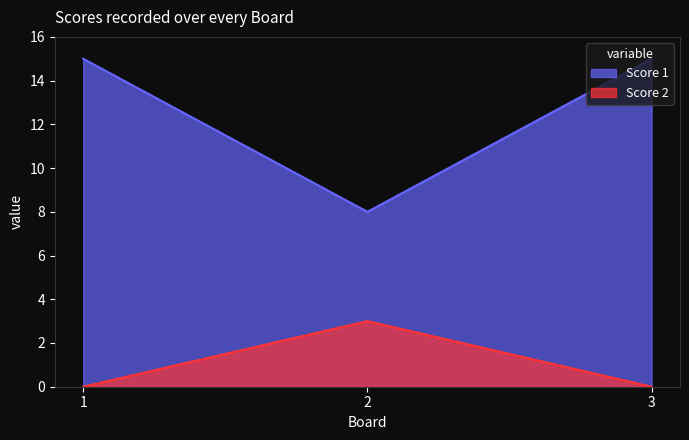

Is it true that Score 1 equals 9 at 1?

False